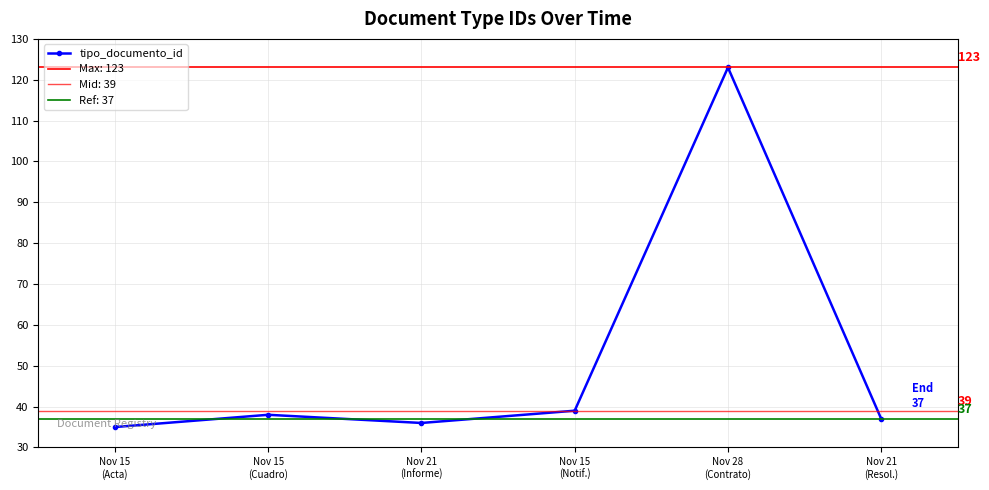

Approximately how many times larger is the value at Nov 15
(Cuadro) compared to Nov 15
(Notif.)?

1.0